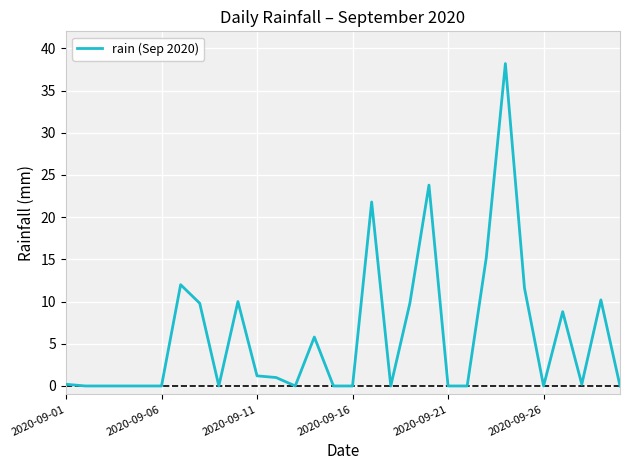

What is the difference between the maximum and minimum values?

38.2